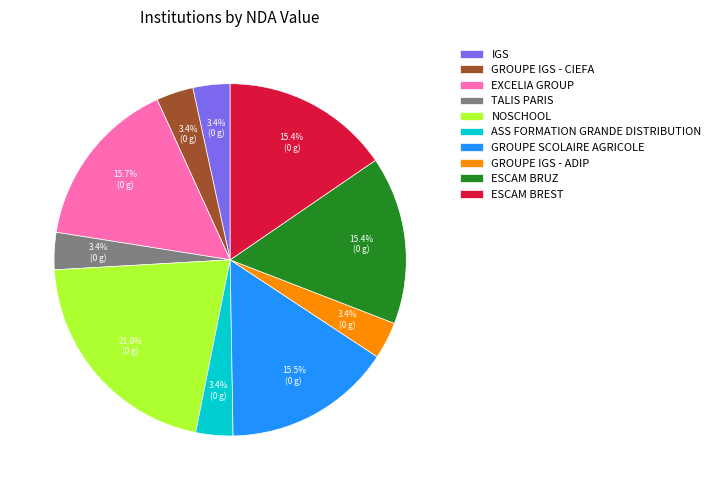

Does GROUPE IGS - ADIP account for over 50% of the chart?

No